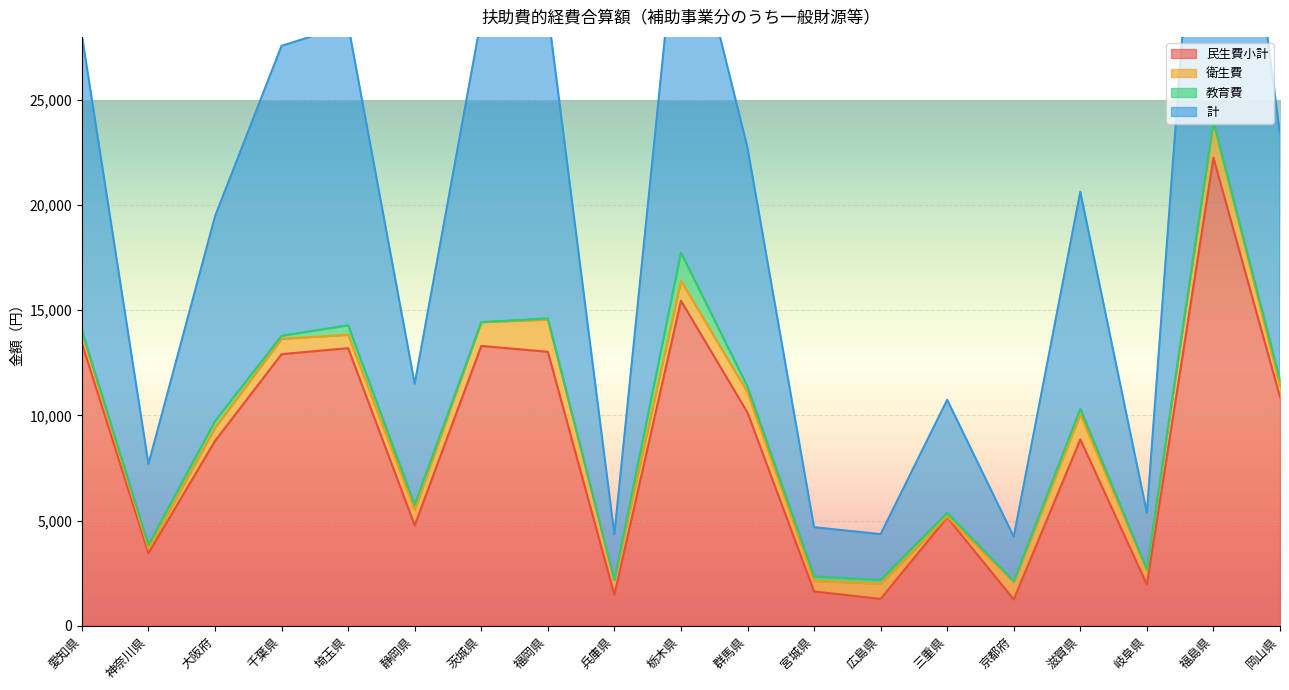

How many data points in 計 are less than 20634?

9